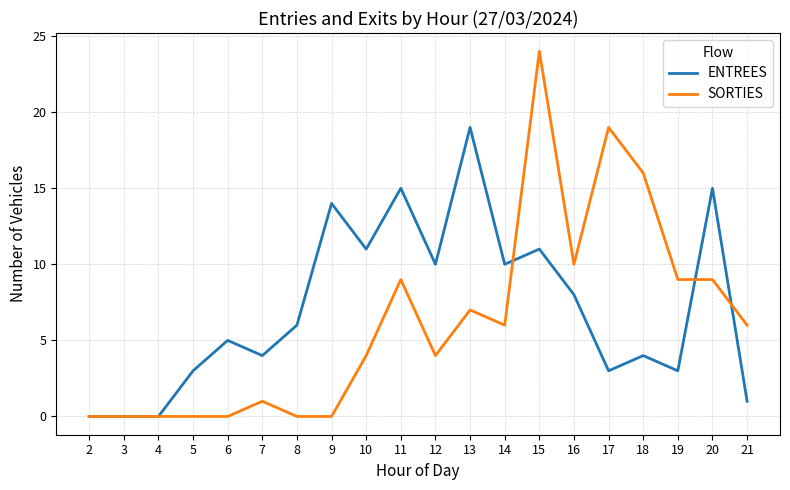

List the series in order of their peak value, highest first.

SORTIES, ENTREES